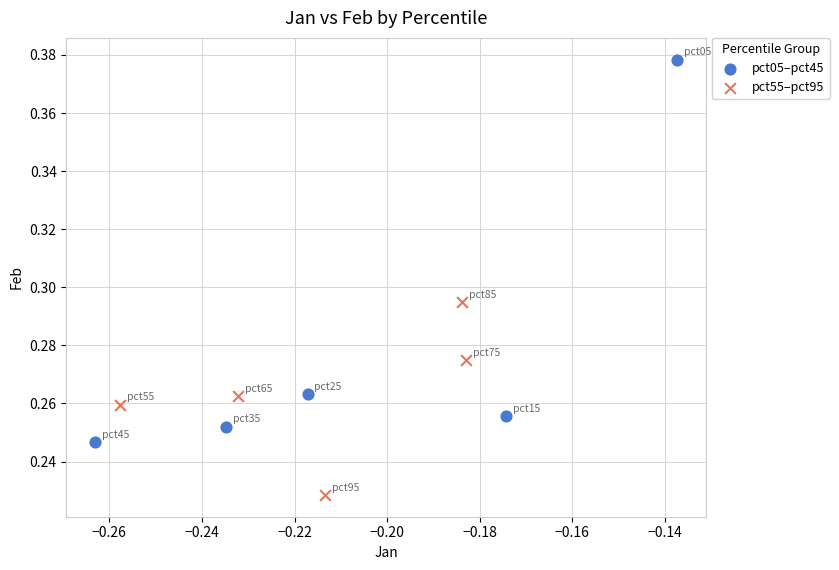

Which series reaches the minimum Y coordinate?

pct55–pct95